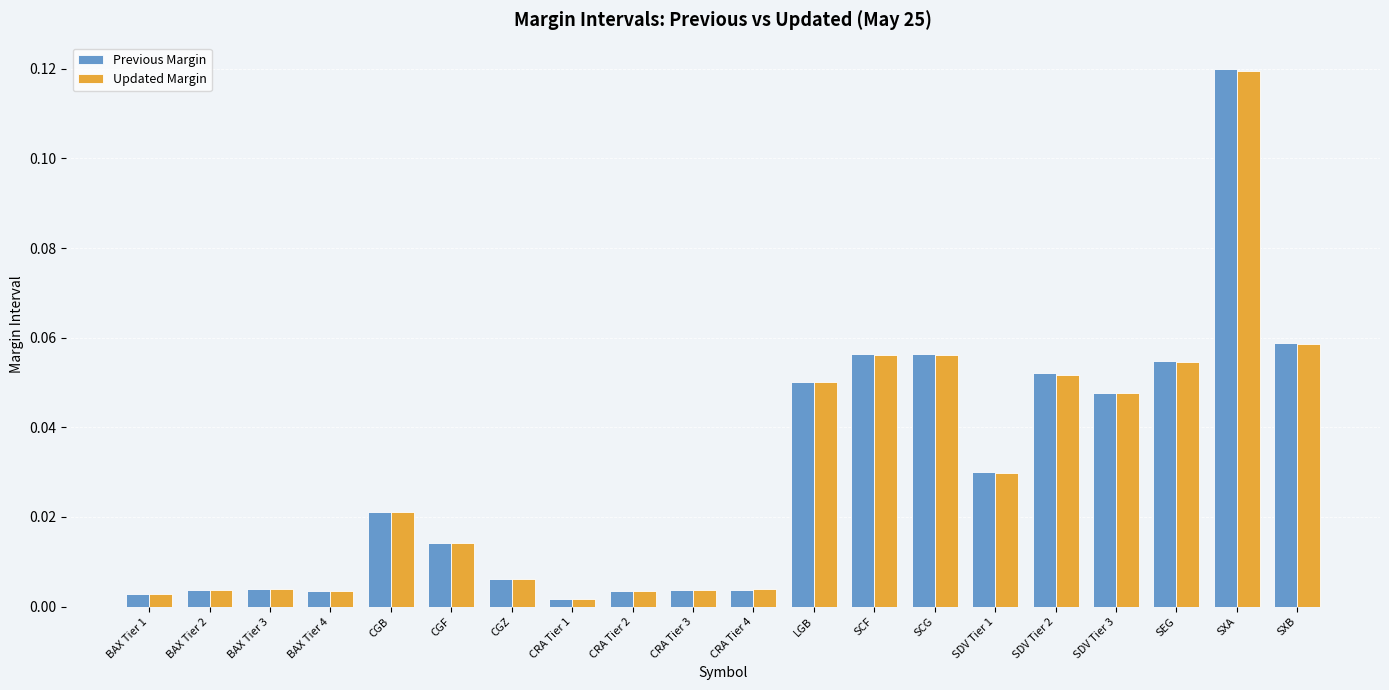

Does the chart contain any negative values?

No